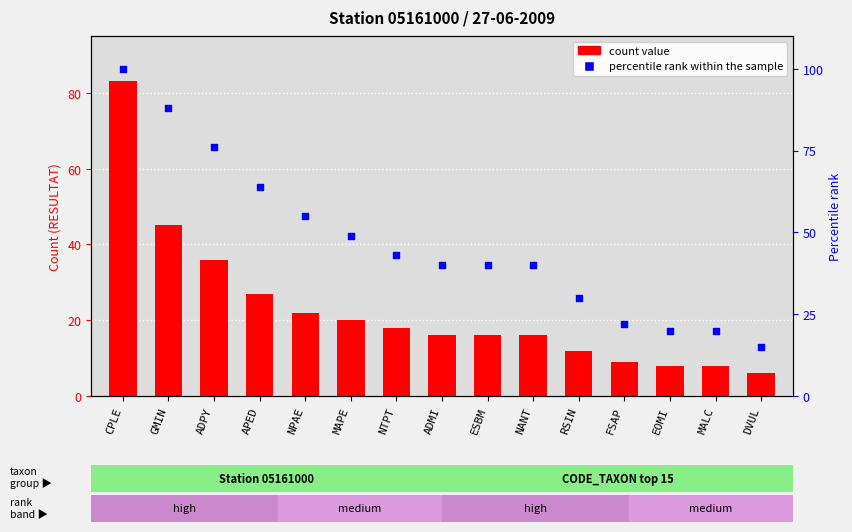

Which series has the largest total across all categories?

percentile rank within the sample